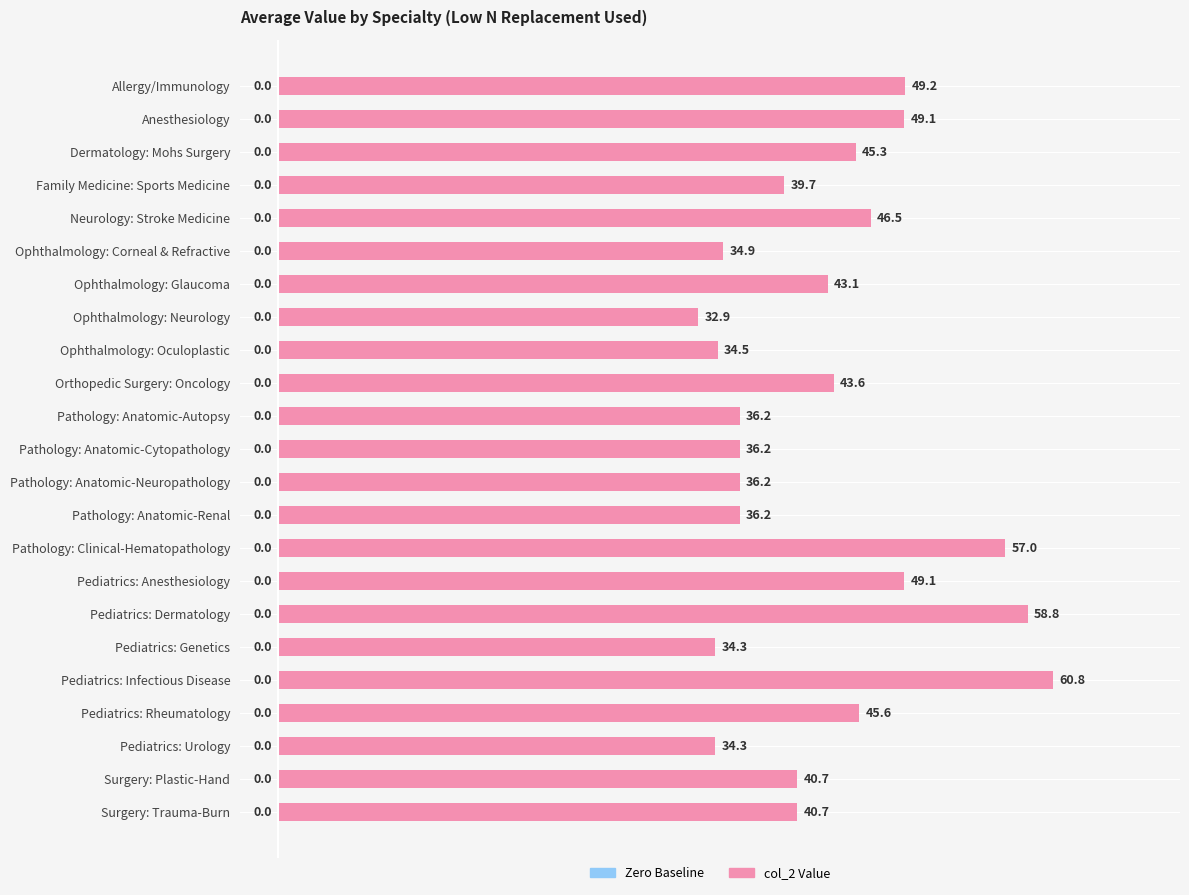

What is the difference between the values at Pathology: Anatomic-Neuropathology and Neurology: Stroke Medicine?

10.3